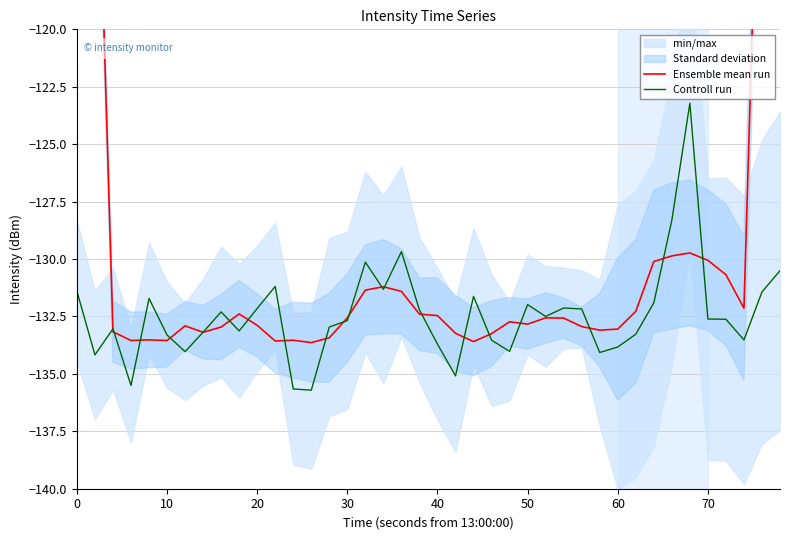

Reading left to right, list all the values displayed in this chart.

Ensemble mean run: -79.7	-106.8	-133.2	-133.5	-133.5	-133.5	-132.9	-133.2	-133.0	-132.4	-132.9	-133.6	-133.5	-133.6	-133.4	-132.6	-131.4	-131.2	-131.4	-132.4	-132.5	-133.2	-133.6	-133.2	-132.7	-132.8	-132.6	-132.6	-132.9	-133.1	-133.1	-132.3	-130.1	-129.9	-129.7	-130.1	-130.7	-132.1	-105.6	-79.1
Controll run: -131.4	-134.2	-133.0	-135.5	-131.7	-133.3	-134.0	-133.2	-132.3	-133.1	-132.2	-131.2	-135.7	-135.7	-133.0	-132.7	-130.1	-131.3	-129.7	-132.2	-133.7	-135.1	-131.6	-133.5	-134.0	-132.0	-132.5	-132.1	-132.2	-134.1	-133.8	-133.3	-131.9	-128.3	-123.2	-132.6	-132.6	-133.5	-131.4	-130.5